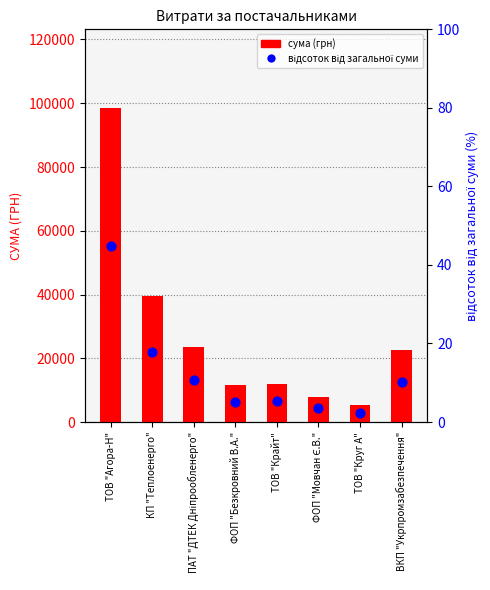

At how many categories does at least one series exceed 76000?

1